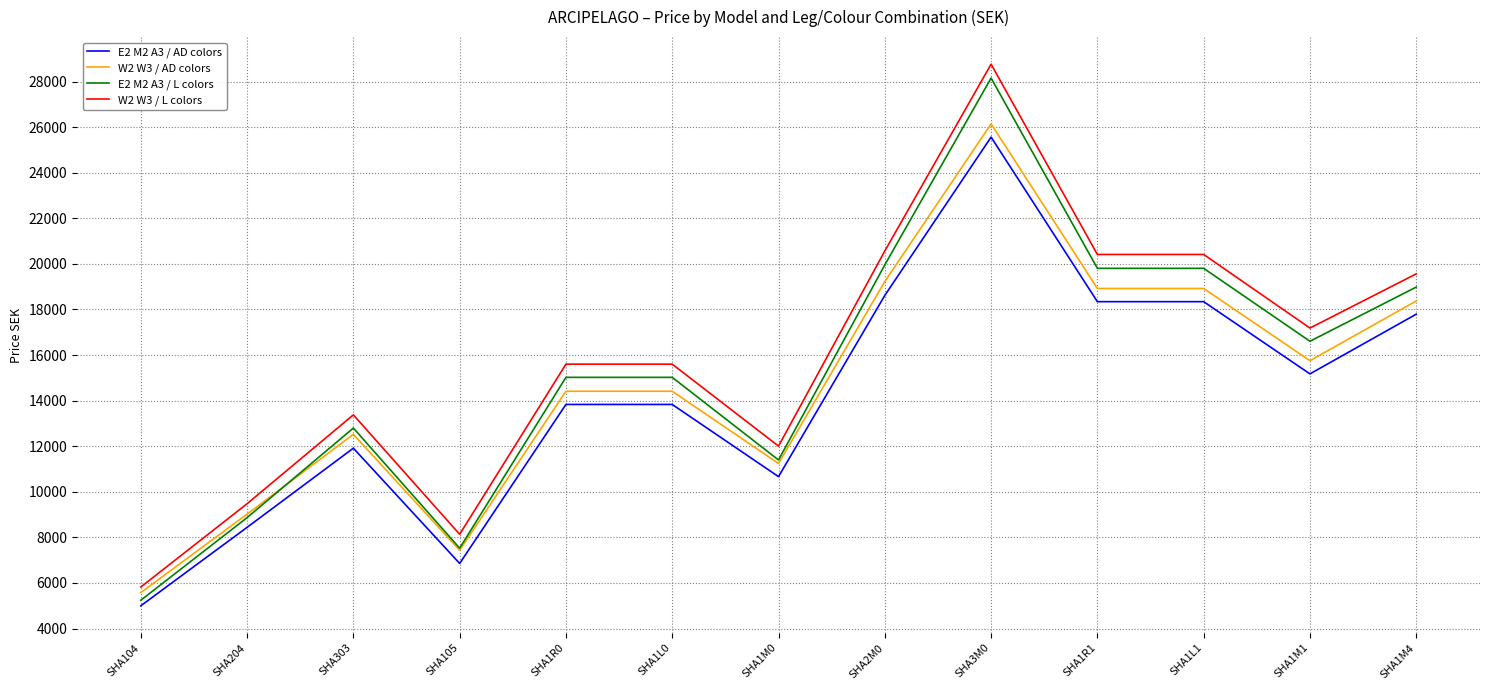

Between SHA204 and SHA1R0, which series saw the biggest shift?

E2 M2 A3 / L colors